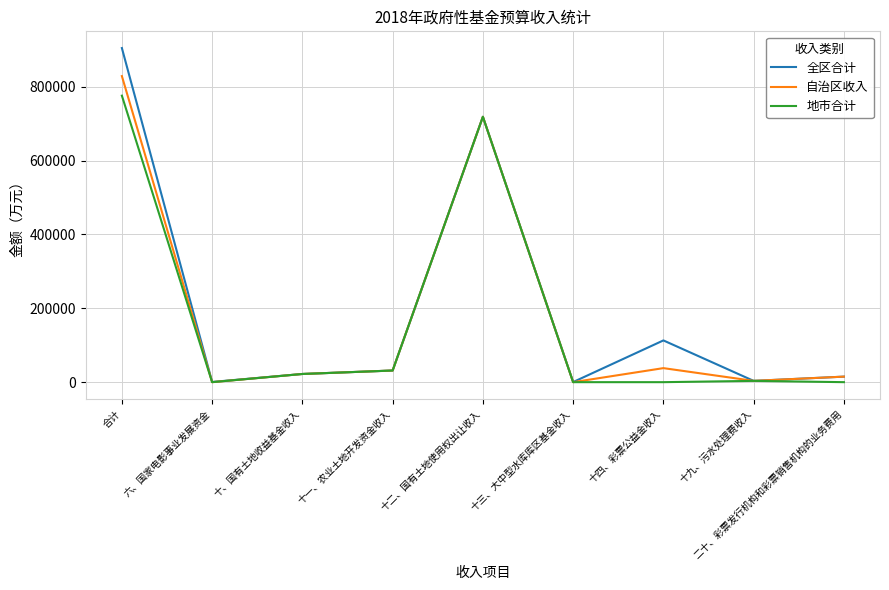

At which category is the sum across all series the highest?

合计